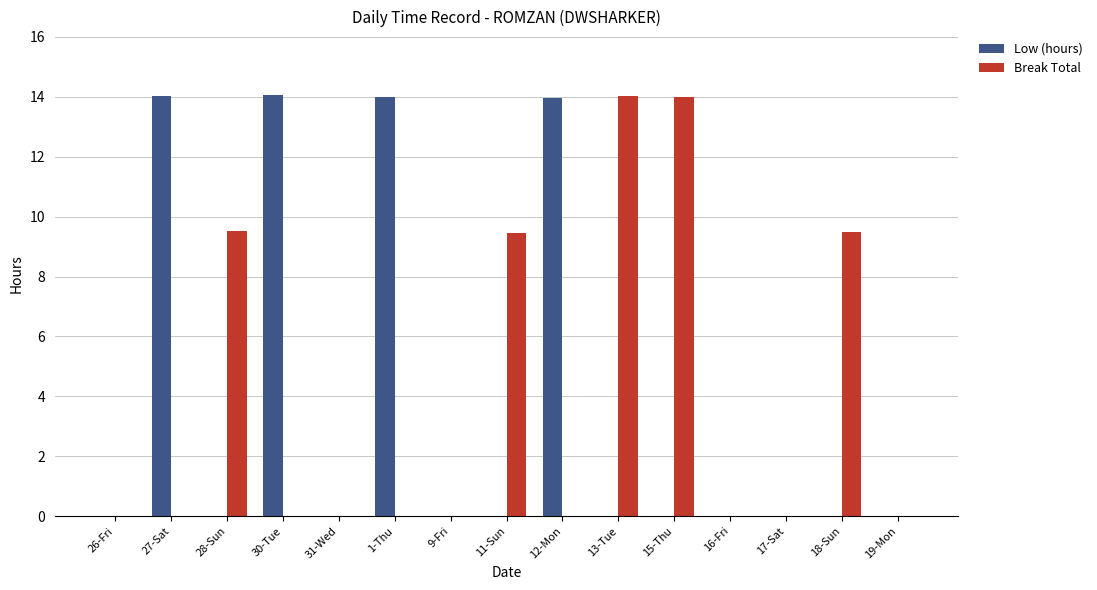

What is the total value across all series at 30-Tue?

14.1